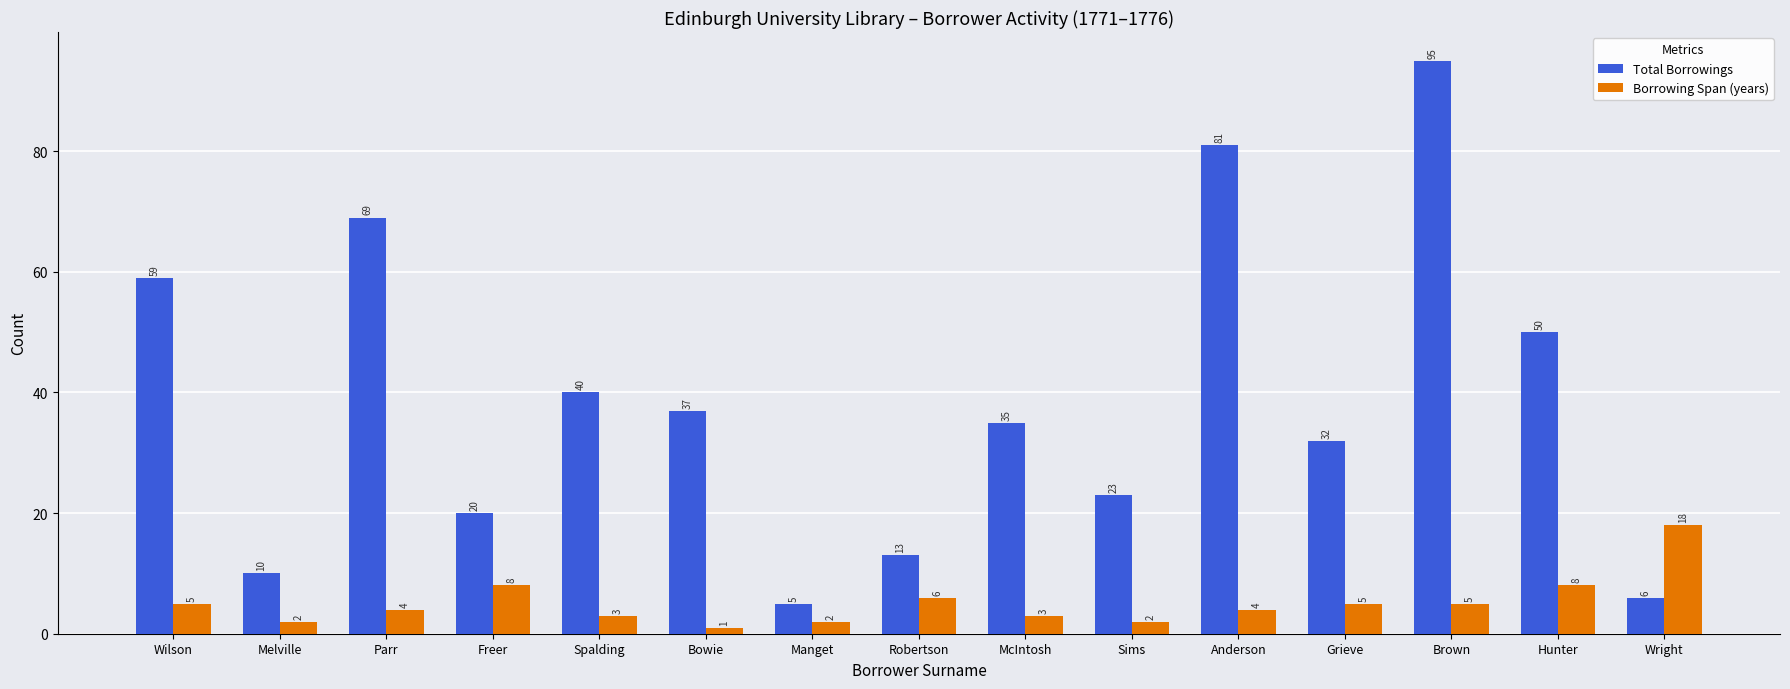

What value does the Total Borrowings series have at Anderson?

81